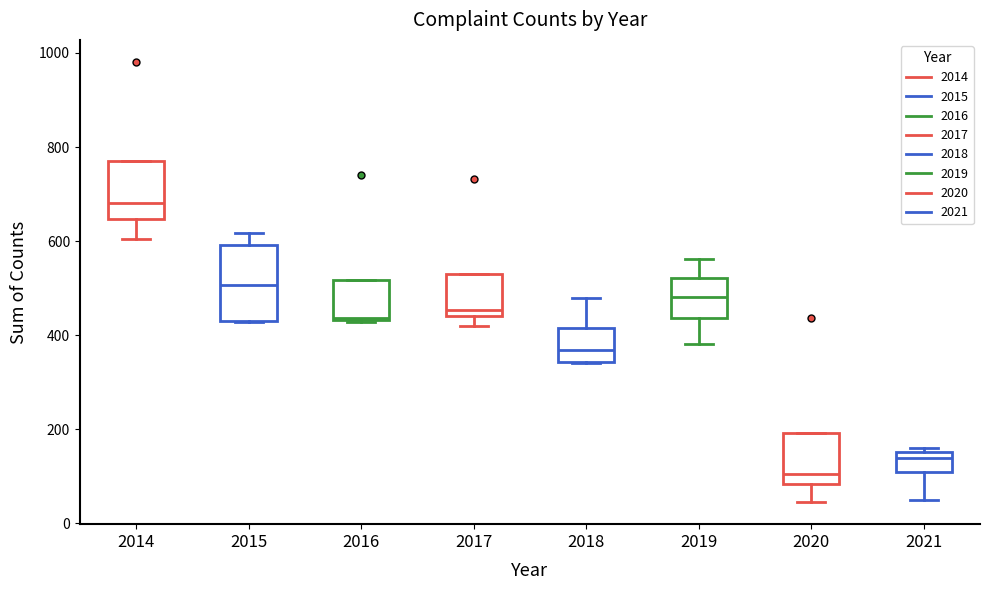

Which box is the tallest, from its lower edge to its upper edge?

2015